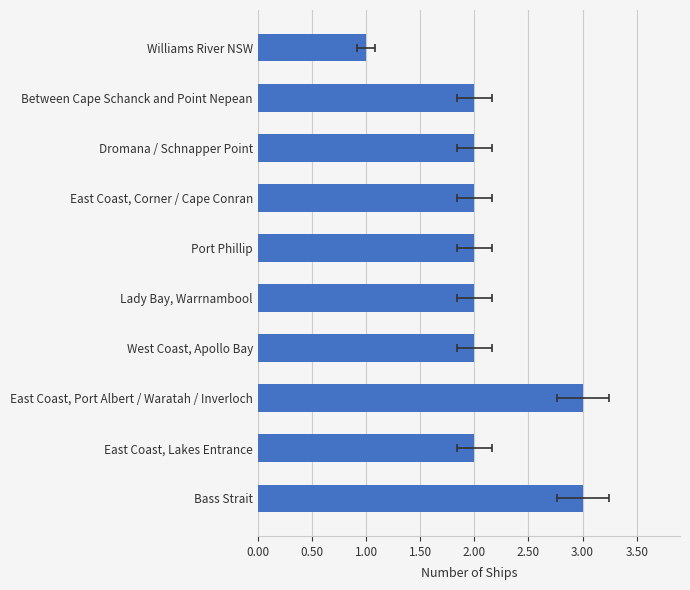

Are the bars grouped side by side (vs. stacked)?

No